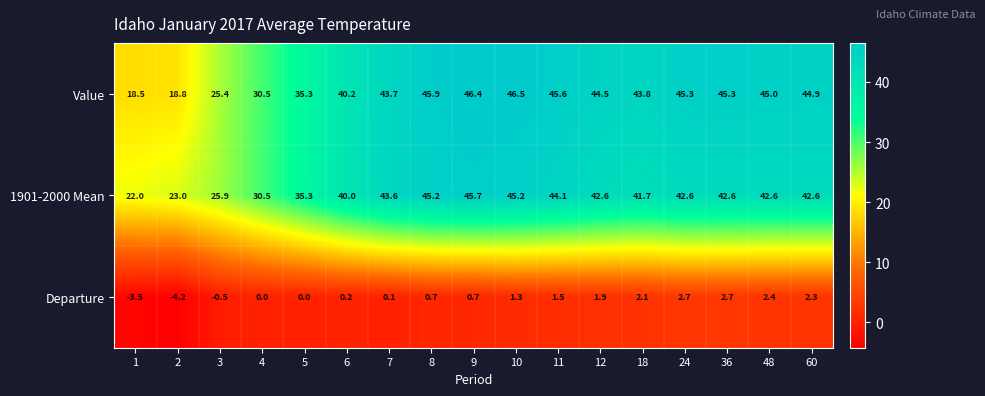

What is the difference between the second highest and minimum values in the Value series?

27.9